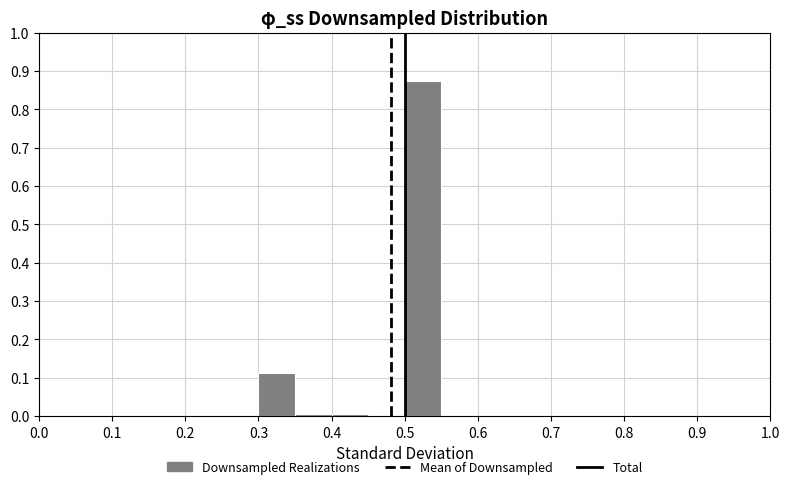

Reading left to right, list every bar in this chart as the range it spans on the x-axis followed by its height. The values are not printed on the chart, so give them approximately, as read against the axis.

0.00 to 0.05: 0
0.05 to 0.10: 0
0.10 to 0.15: 0
0.15 to 0.20: 0
0.20 to 0.25: 0
0.25 to 0.30: 0
0.30 to 0.35: 0.11
0.35 to 0.40: under 0.01
0.40 to 0.45: under 0.01
0.45 to 0.50: 0
0.50 to 0.55: 0.88
0.55 to 0.60: 0
0.60 to 0.65: 0
0.65 to 0.70: 0
0.70 to 0.75: 0
0.75 to 0.80: 0
0.80 to 0.85: 0
0.85 to 0.90: 0
0.90 to 0.95: 0
0.95 to 1.00: 0